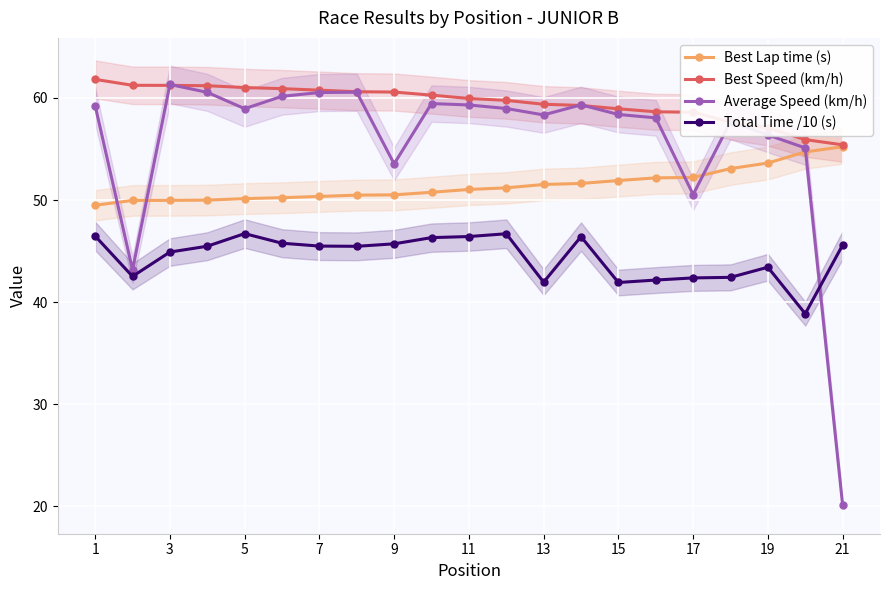

Which series ends up on top after the final intersection of Average Speed (km/h) and Total Time /10 (s)?

Total Time /10 (s)